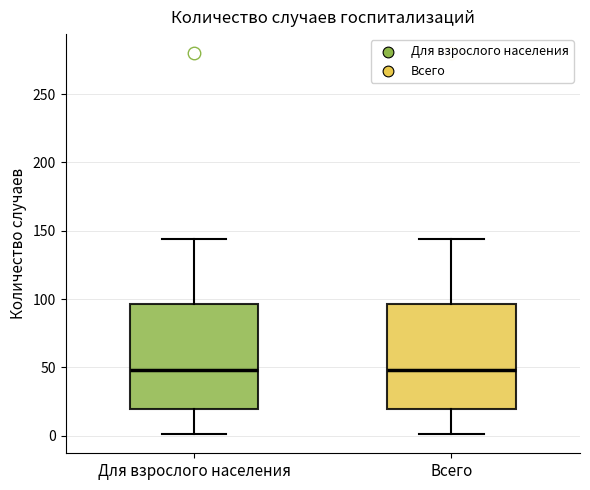

Reading left to right, read every box against the y-axis: the position of its median line, the range the box covers, and the ends of its whiskers. The values are not printed on the chart, so give them approximately, as read against the axis.

Для взрослого населения: median 50, box 20 to 95, whiskers 0 to 145
Всего: median 50, box 20 to 95, whiskers 0 to 145